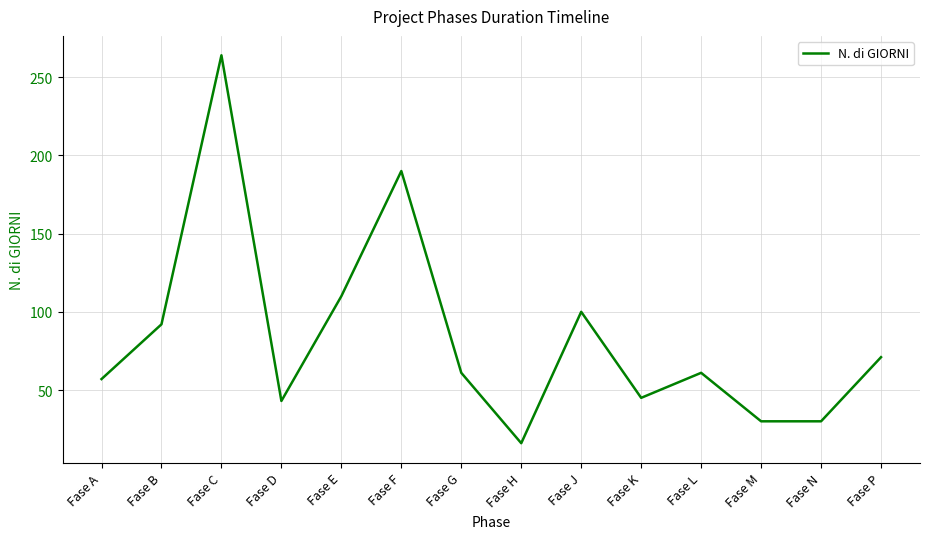

How many series are shown in this chart?

1